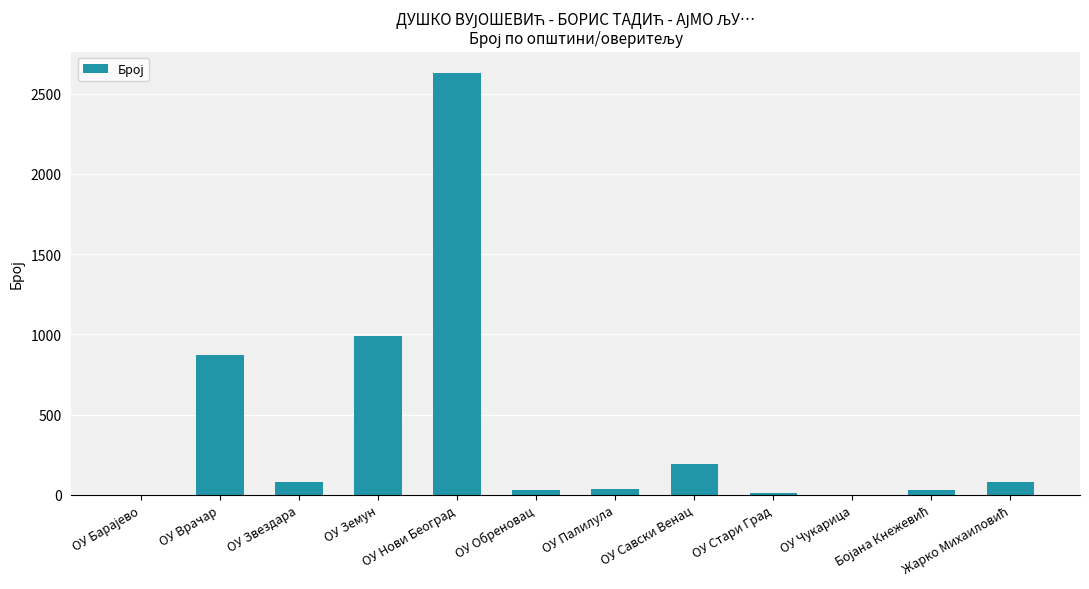

What is the sum of all values?

4946